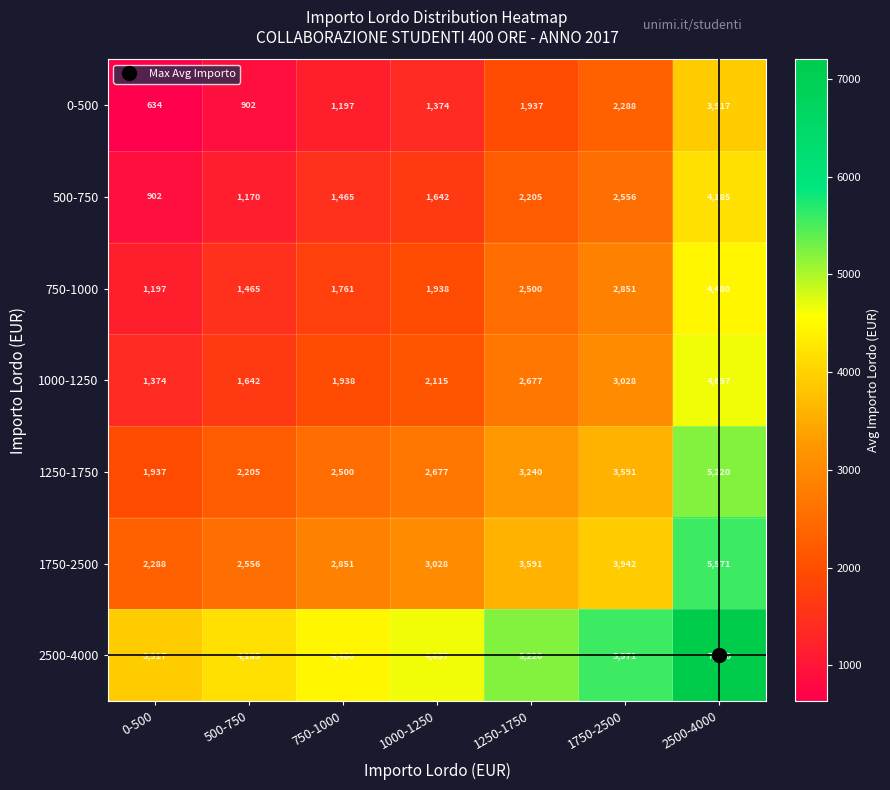

What is the spread (max minus min) of values at 750-1000?

3283